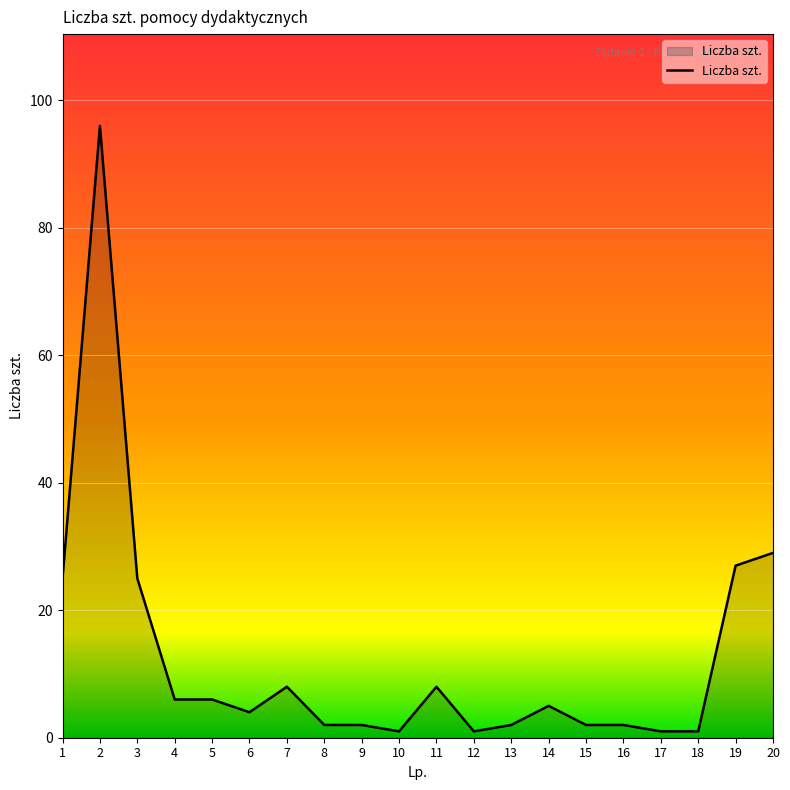

What is the maximum value shown in the chart?

96